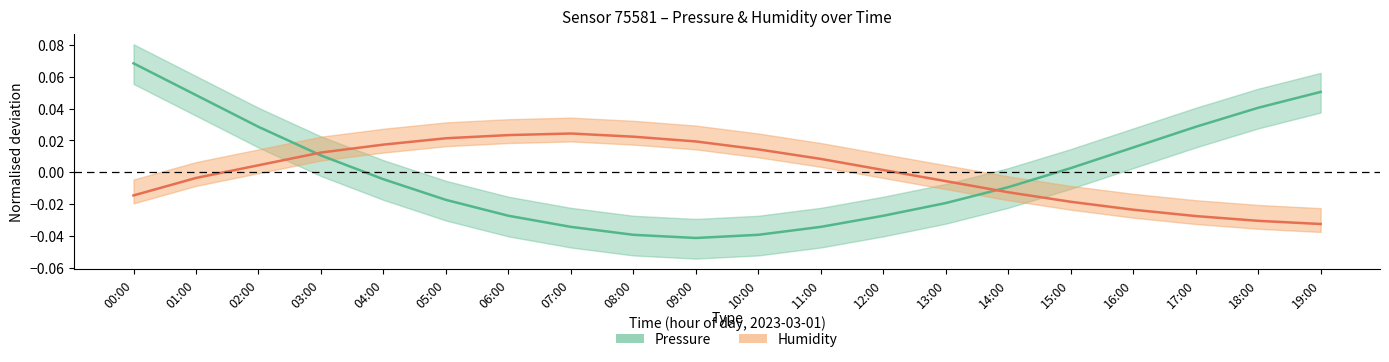

Which category has the highest value in the Pressure series?

00:00